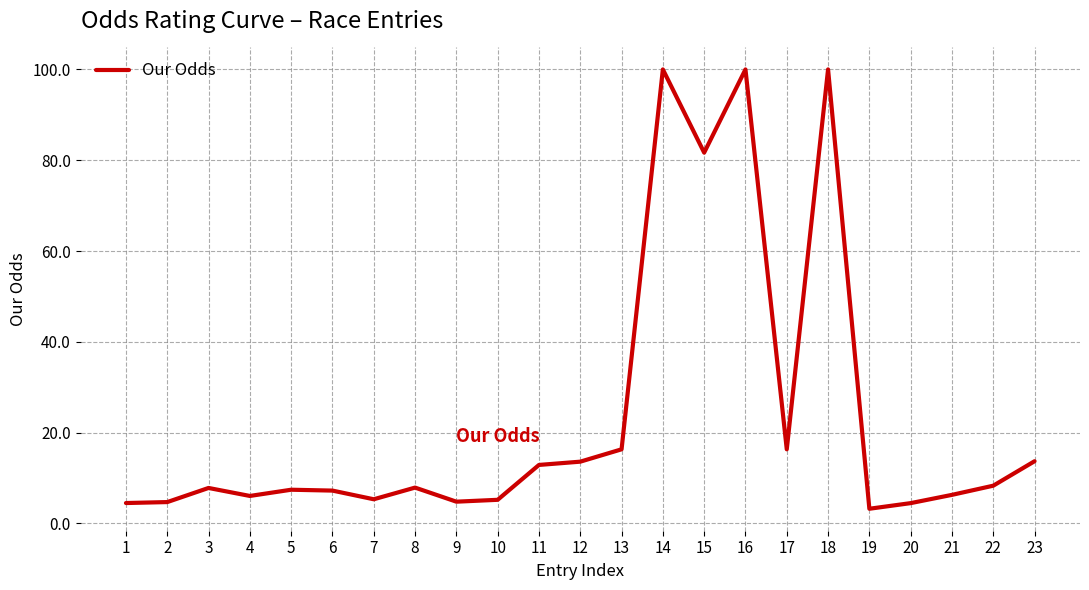

What is the greatest value displayed?

100.0